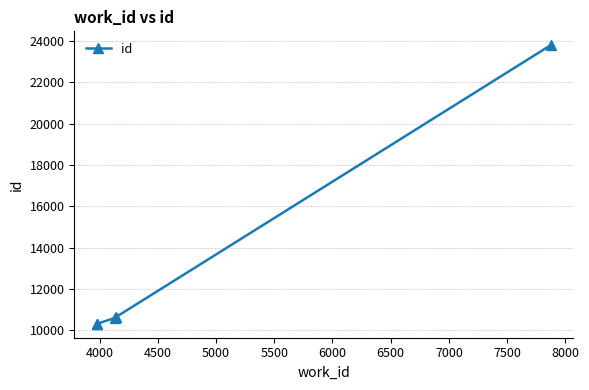

Reading left to right, list all the values displayed in this chart.

10321	10322	10602	10646	23799